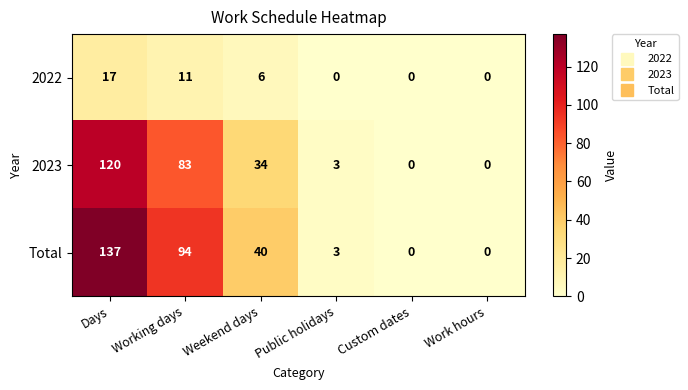

How many values in the 2022 series are below 6?

3